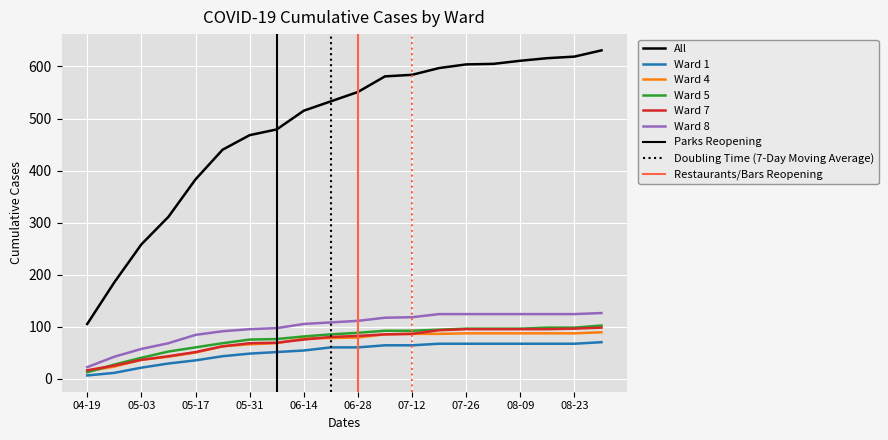

List the series in order of their peak value, lowest first.

Ward 1, Ward 4, Ward 7, Ward 5, Ward 8, All